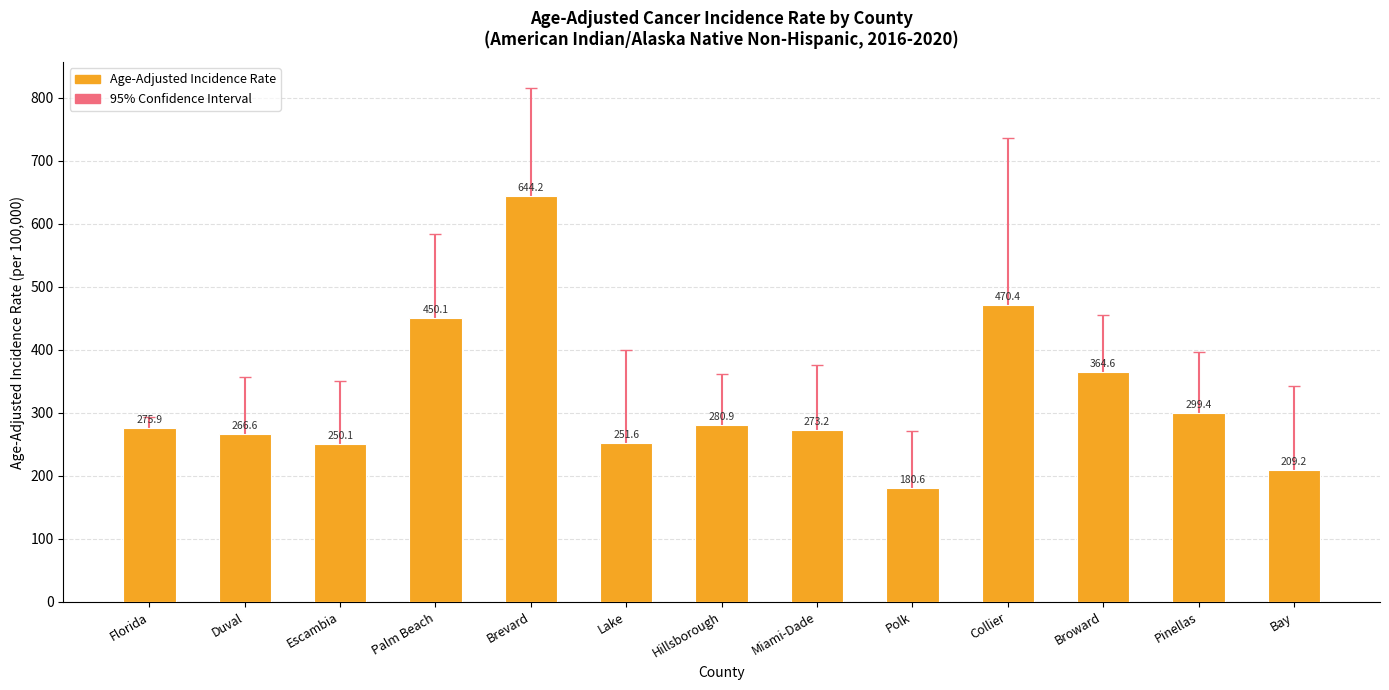

The chart shows a value of 130.4 at Florida. True or false?

False